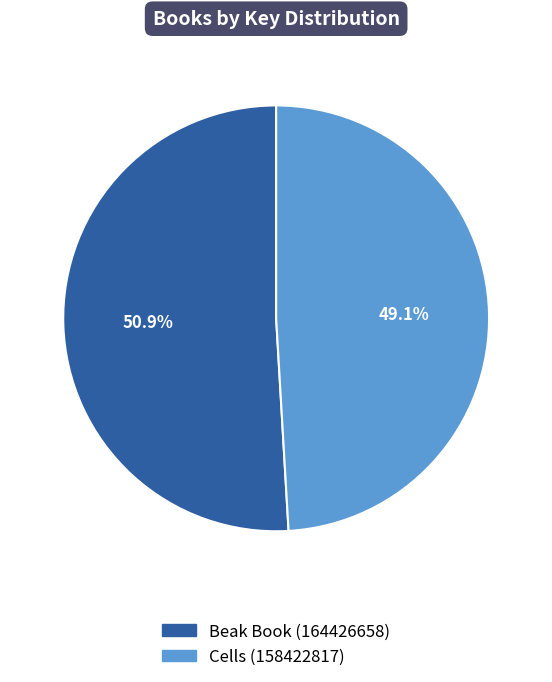

Is it true that Cells (158422817) is 49% of the pie?

True